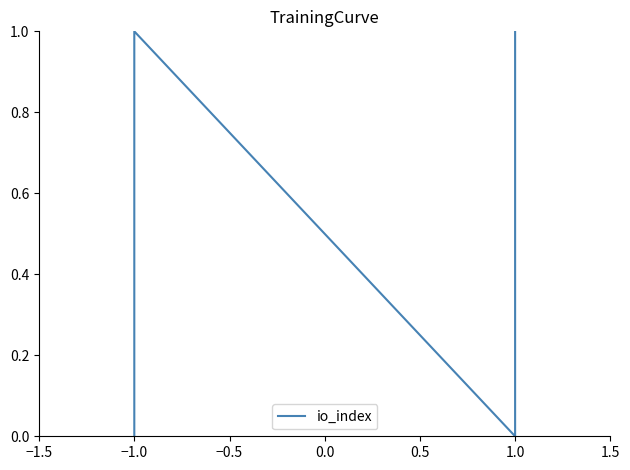

Reading left to right, list all the values displayed in this chart.

0	1	0	1